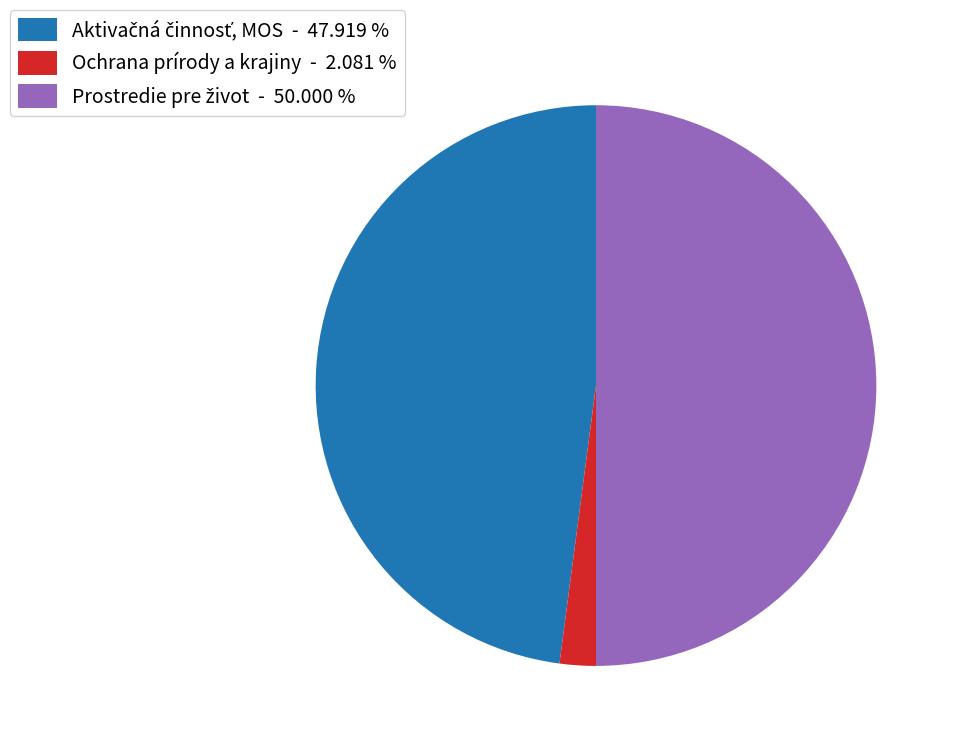

Does Ochrana prírody a krajiny - 2.081 % account for over 50% of the chart?

No